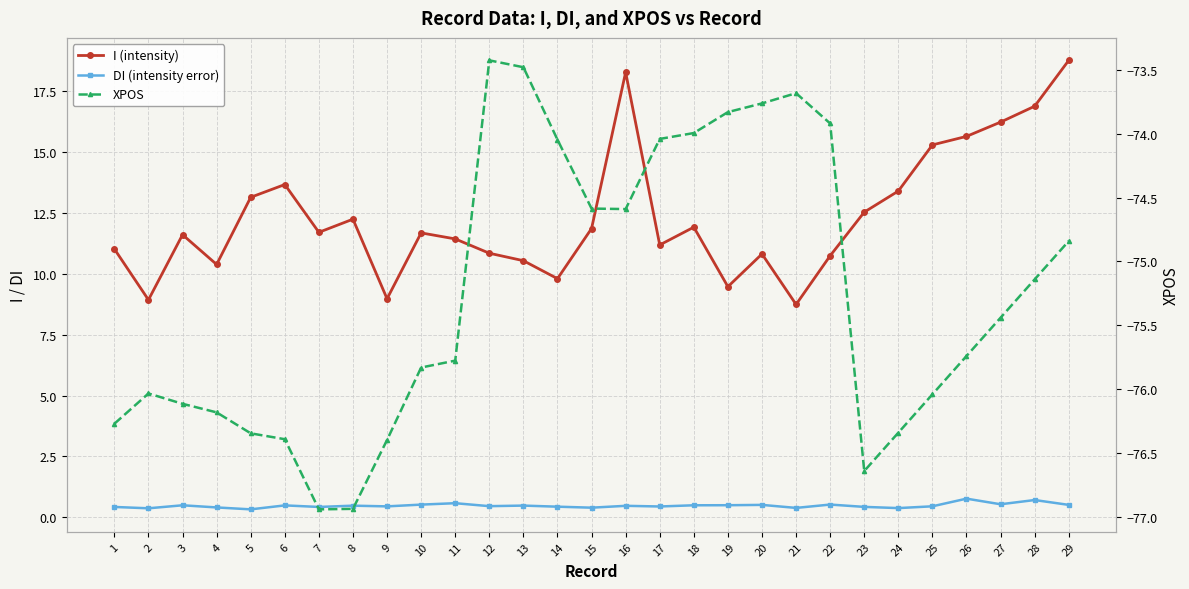

Reading left to right, list all the values displayed in this chart.

I (intensity): 11.0	8.9	11.6	10.4	13.1	13.7	11.7	12.2	9.0	11.7	11.4	10.8	10.5	9.8	11.9	18.3	11.2	11.9	9.5	10.8	8.7	10.7	12.5	13.4	15.3	15.6	16.2	16.9	18.8
DI (intensity error): 0.4	0.4	0.5	0.4	0.3	0.5	0.4	0.5	0.5	0.5	0.6	0.5	0.5	0.4	0.4	0.5	0.4	0.5	0.5	0.5	0.4	0.5	0.4	0.4	0.5	0.8	0.5	0.7	0.5
XPOS: -76.3	-76.0	-76.1	-76.2	-76.3	-76.4	-76.9	-76.9	-76.4	-75.8	-75.8	-73.4	-73.5	-74.0	-74.6	-74.6	-74.0	-74.0	-73.8	-73.8	-73.7	-73.9	-76.6	-76.3	-76.0	-75.7	-75.4	-75.1	-74.8